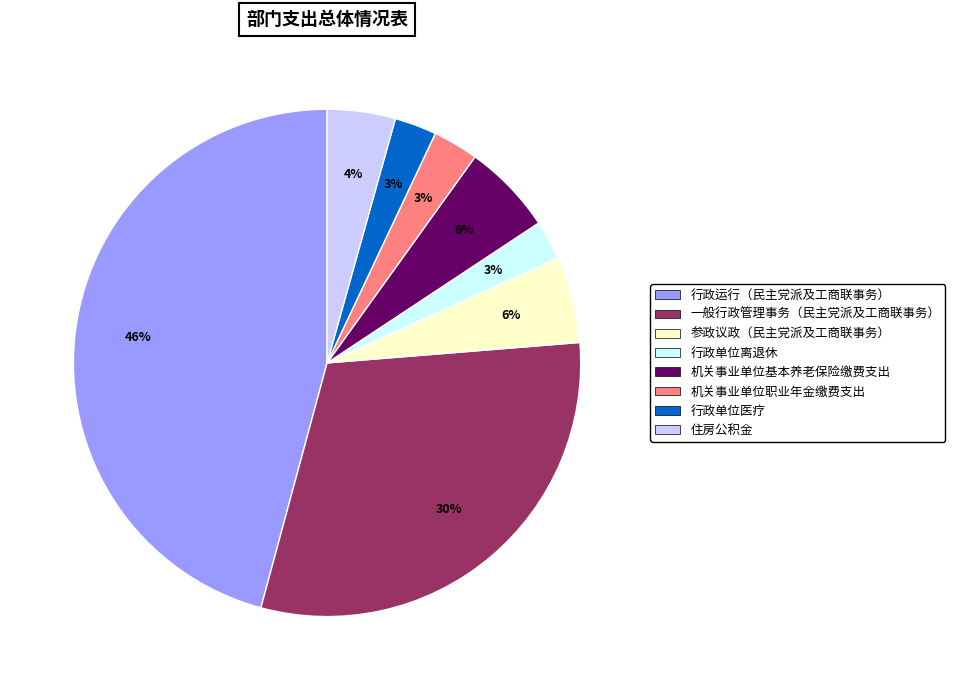

Is there any slice that represents more than half of the pie?

No